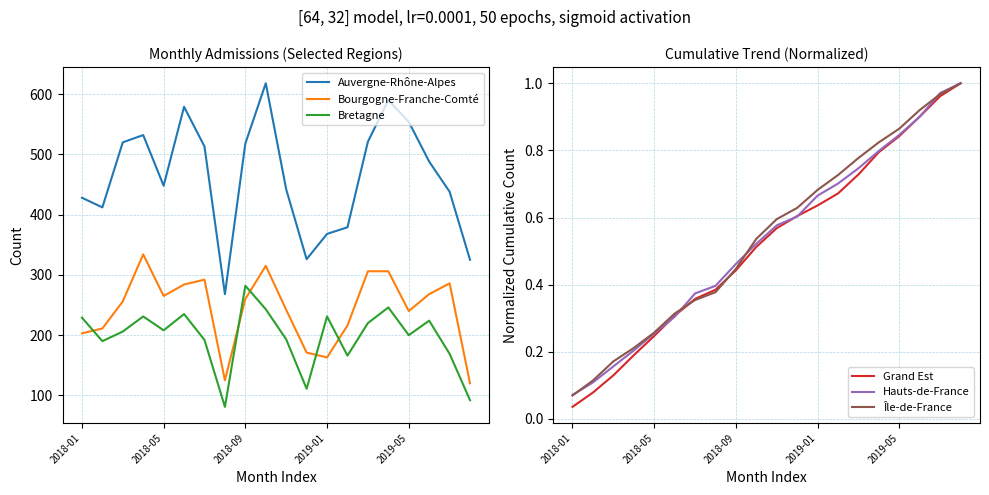

How many times do Hauts-de-France and Grand Est cross each other?

6